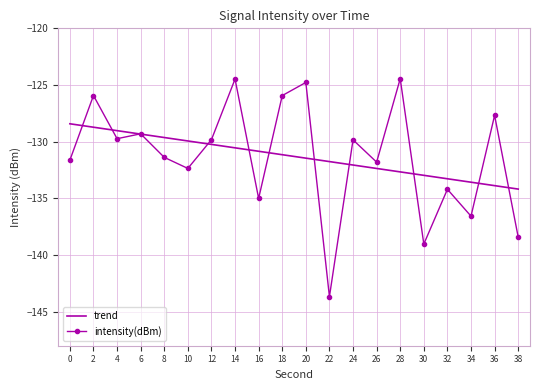

Count the number of categories in the chart.

20